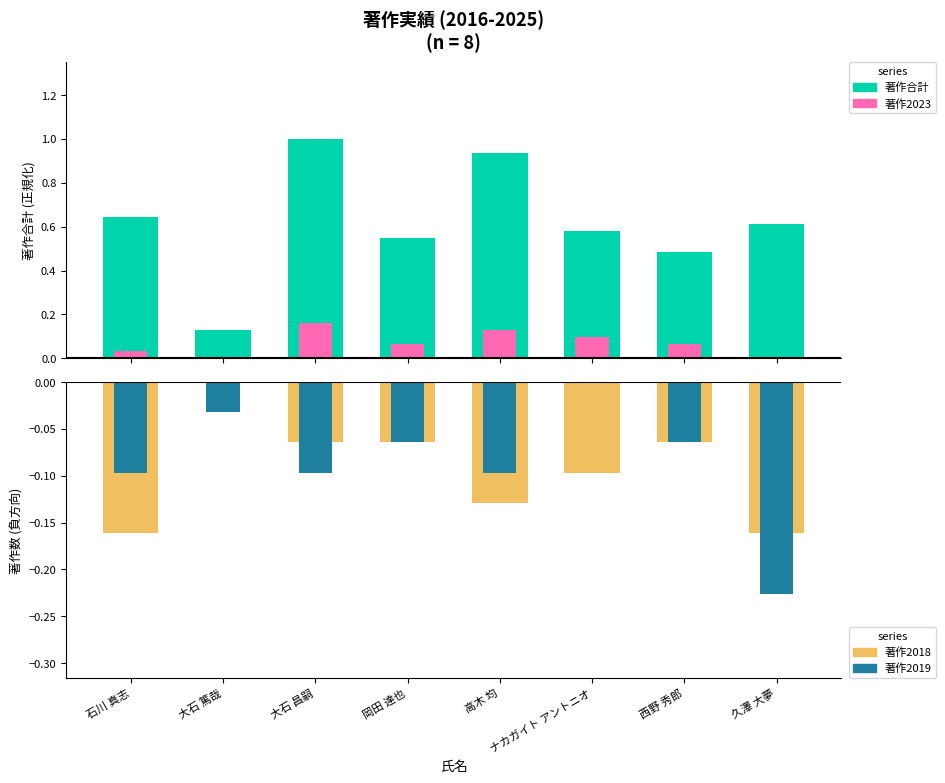

What is the value of the 著作合計 bar at the 4th from the left?

0.5